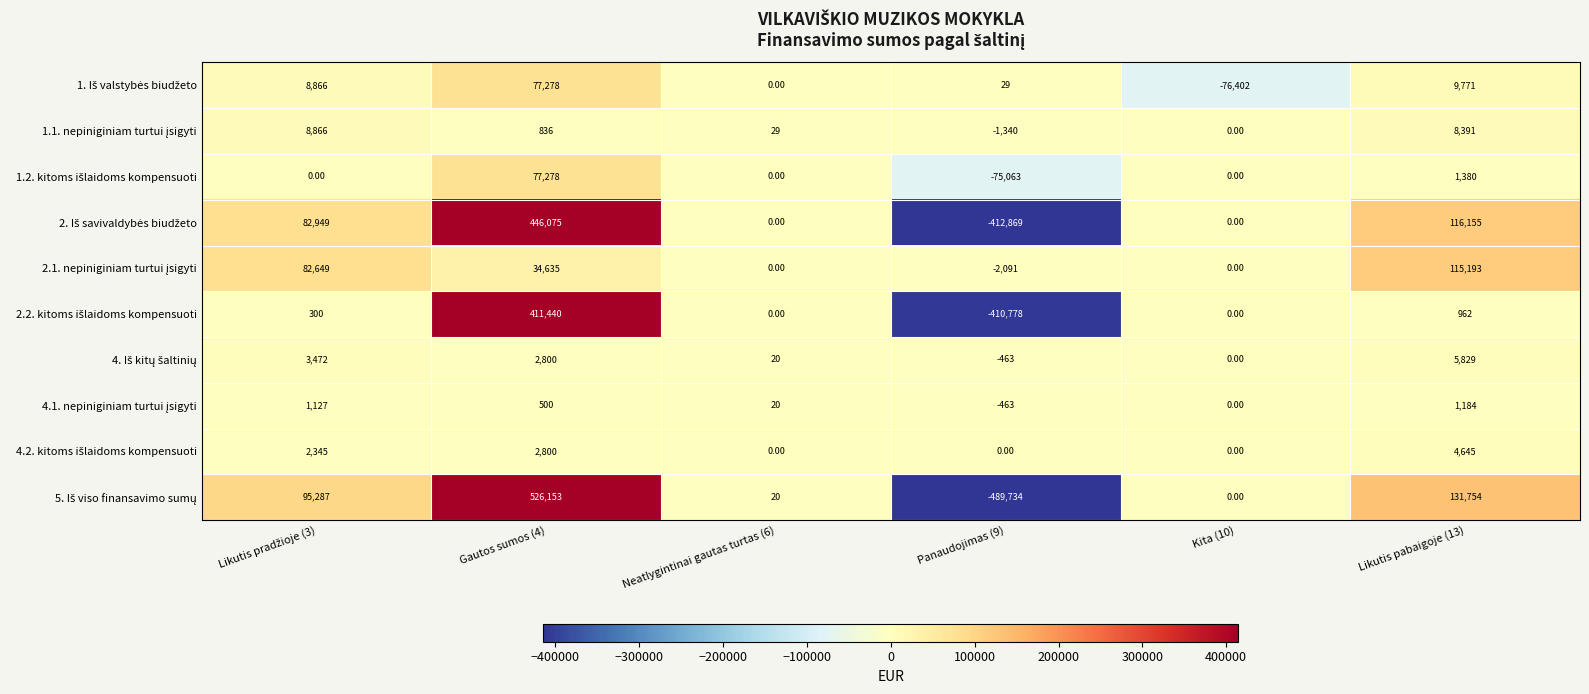

What is the spread (max minus min) of values at Kita (10)?

76402